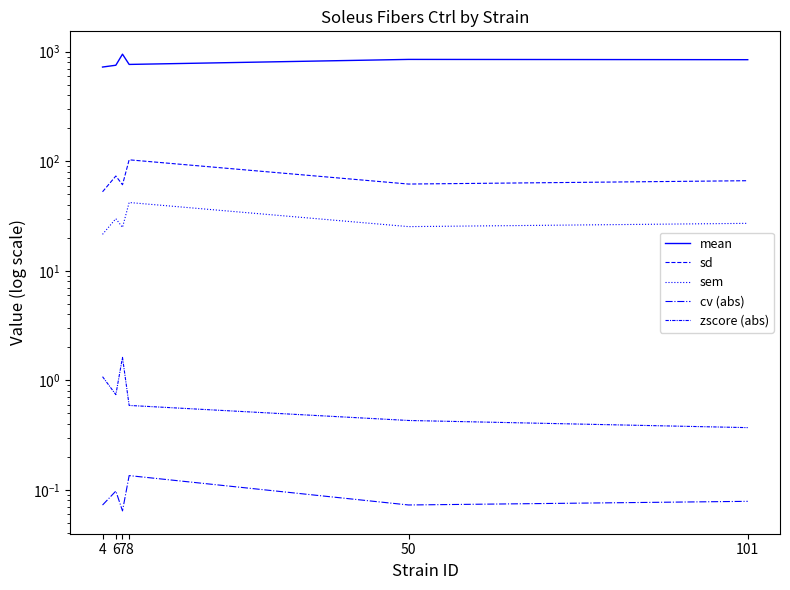

What is the total value across all series at 8?

910.7